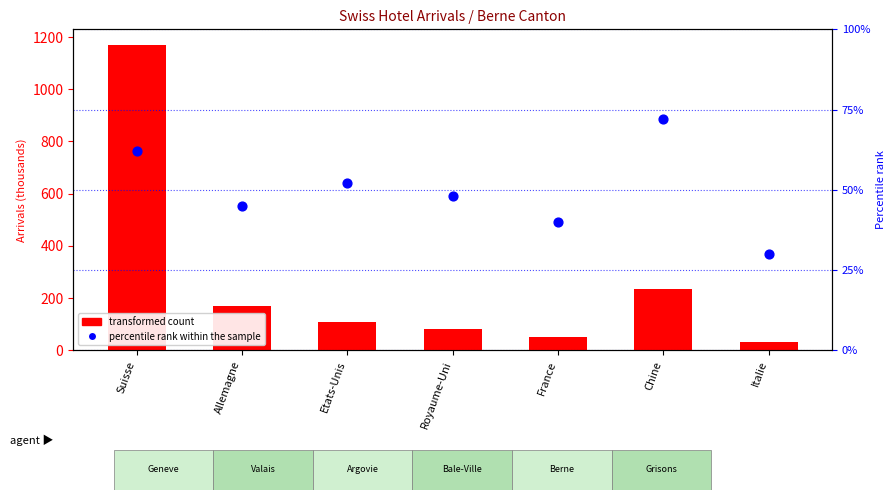

Is the value of transformed count at France greater than the value of percentile rank within the sample at Italie?

Yes